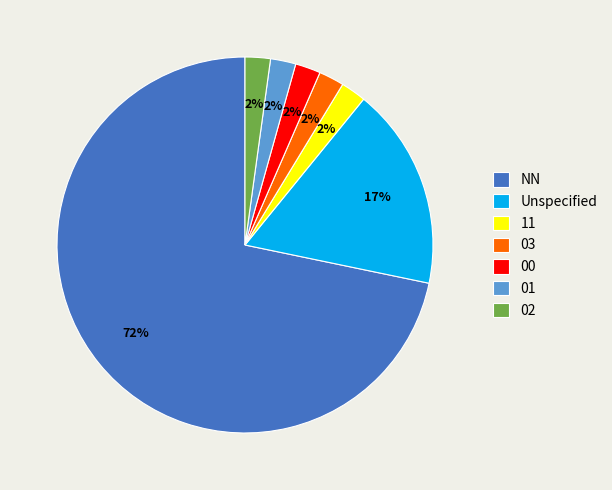

Does 11 represent more than half of the total?

No